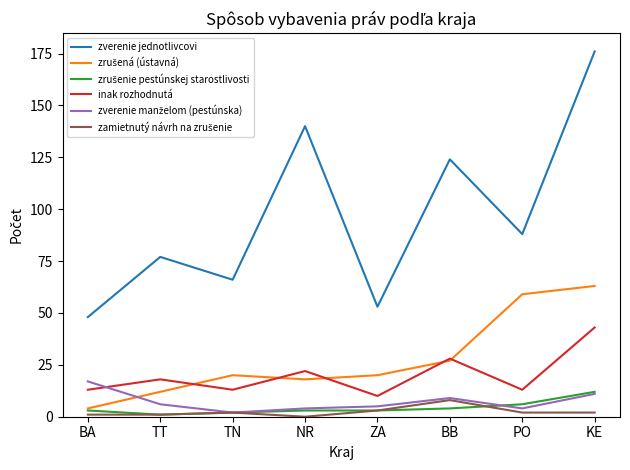

Which category has the highest value in the zverenie jednotlivcovi series?

KE